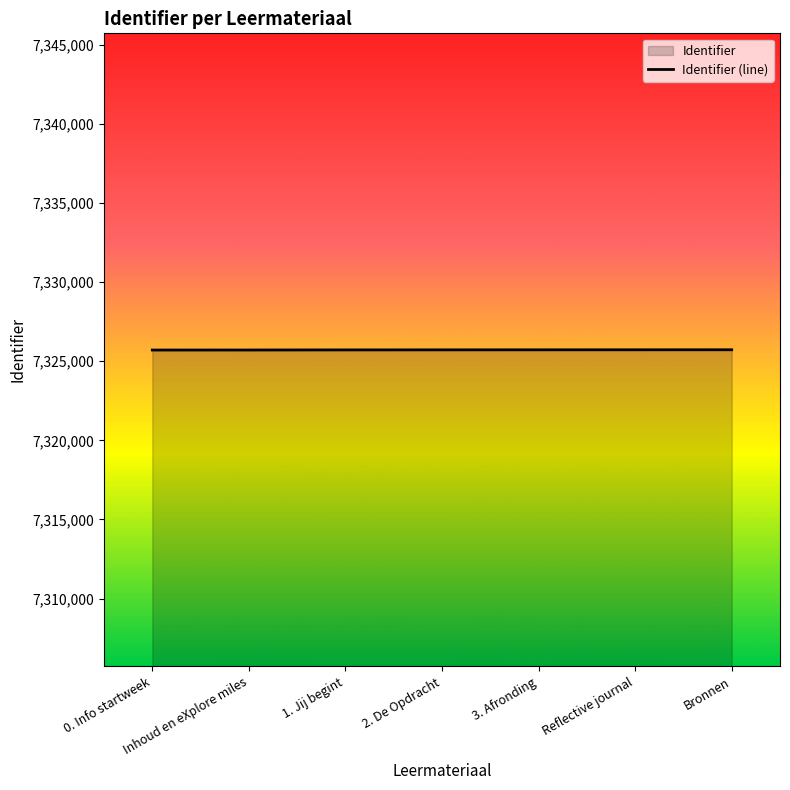

What is the difference between the second highest and minimum values?

15